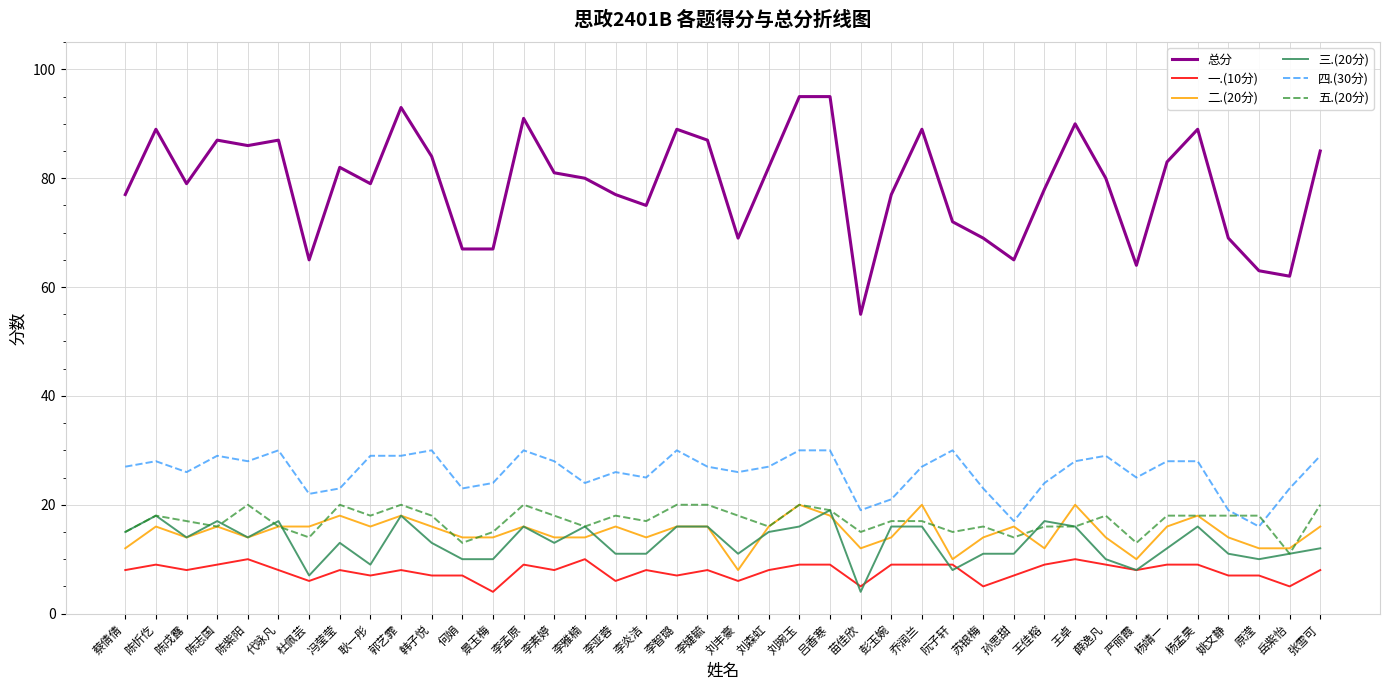

True or false: 总分 has a value of 18 at 王佳榕.

False